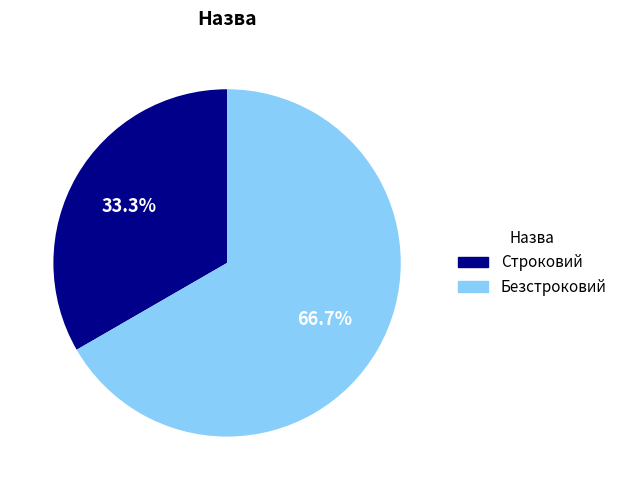

To the nearest percent, what is the average slice percentage?

50%